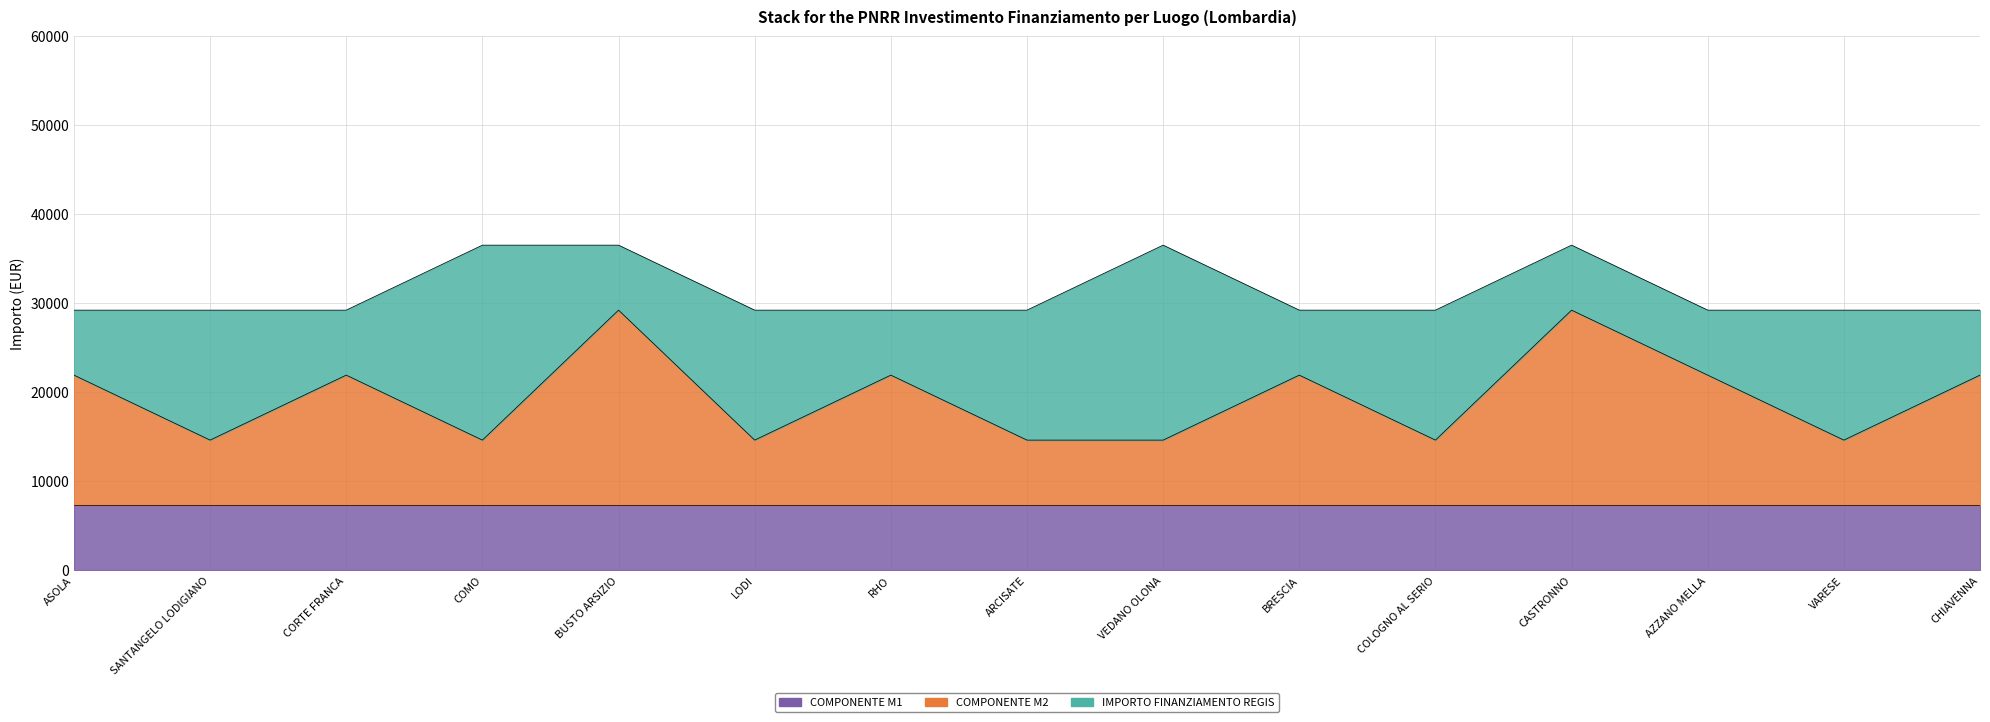

Where does the COMPONENTE M2 series first go above 14602?

BUSTO ARSIZIO